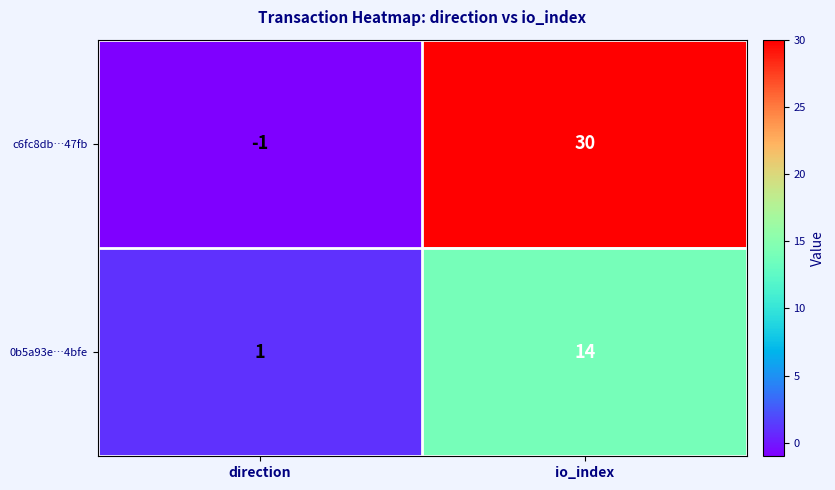

Reading left to right, transcribe all the data shown in this chart.

c6fc8db…47fb: direction=-1	io_index=30
0b5a93e…4bfe: direction=1	io_index=14